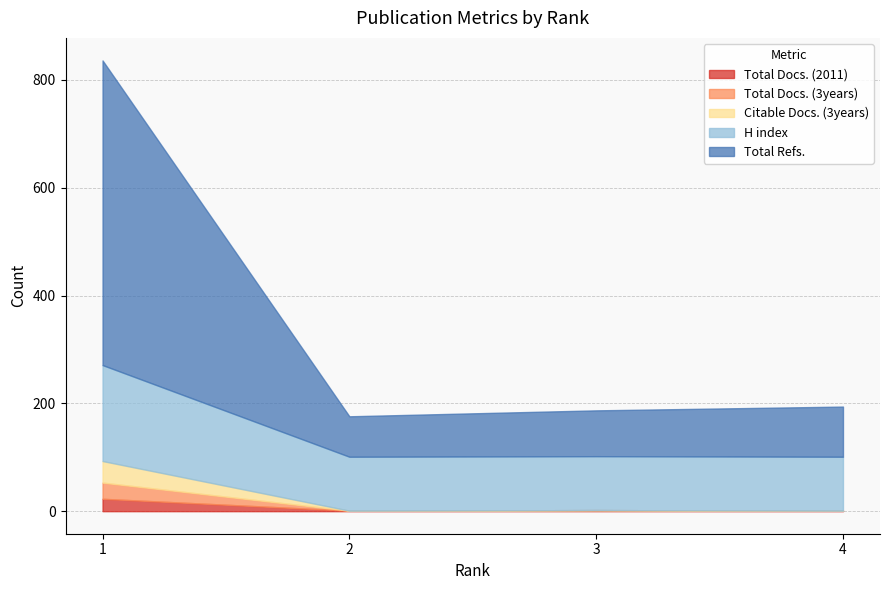

What is the greatest value displayed?

565